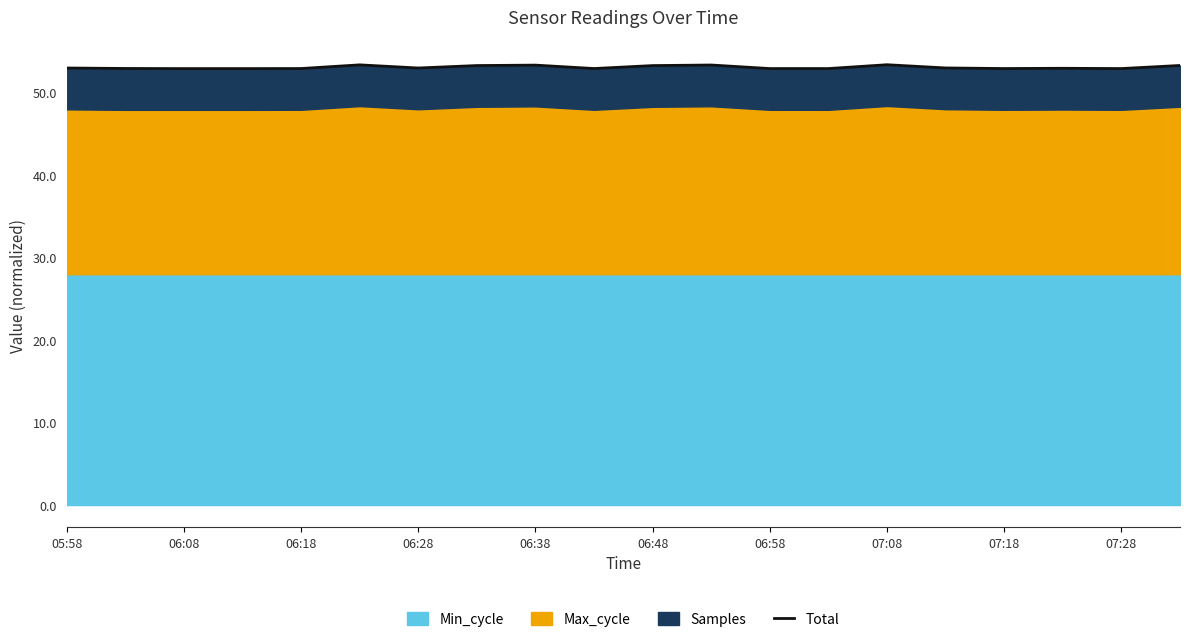

True or false: the data shows 86.6 at 06:28.

False